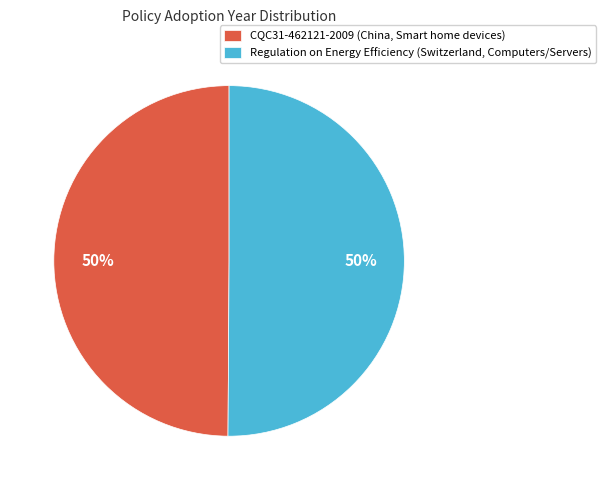

What percentage is the Regulation on Energy Efficiency (Switzerland, Computers/Servers) slice, to the nearest percent?

50%